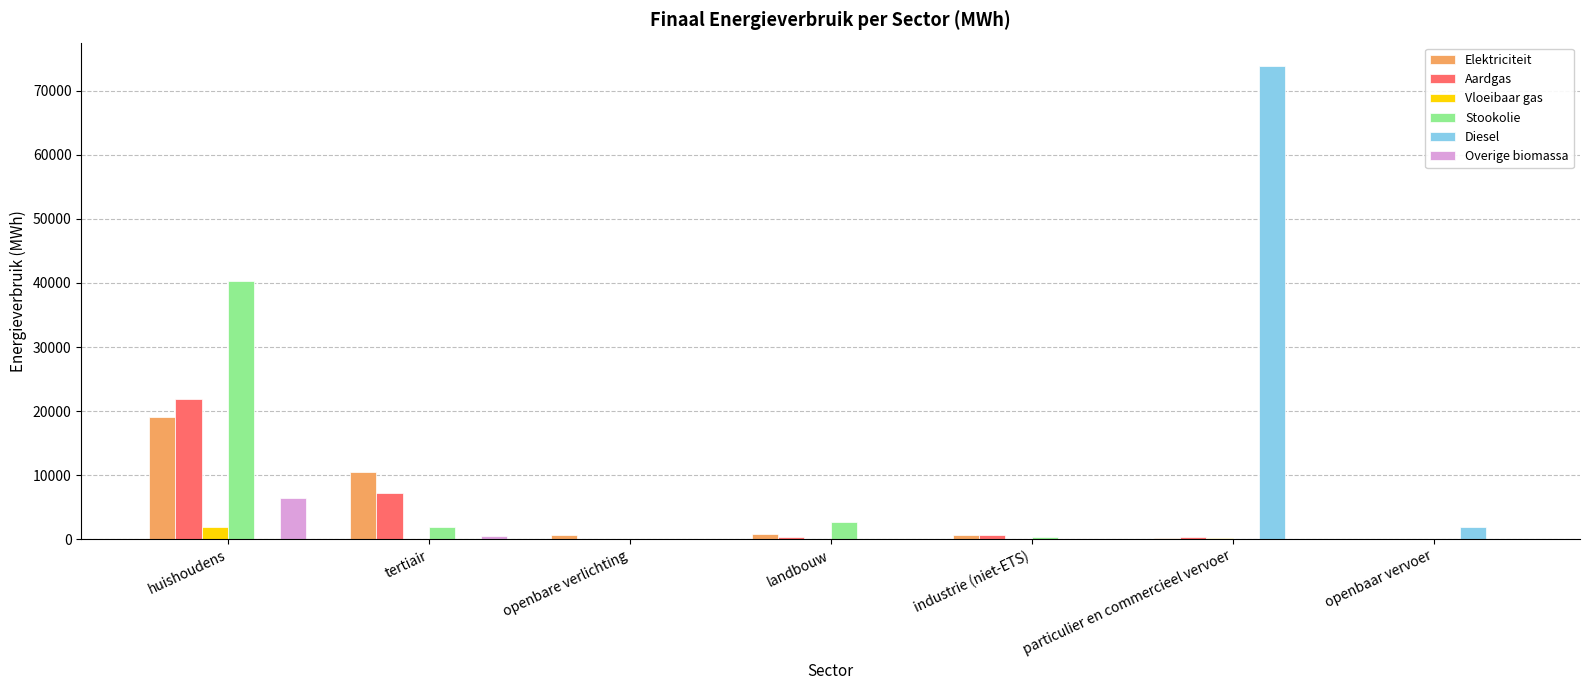

How many data points in Overige biomassa are above 0?

3